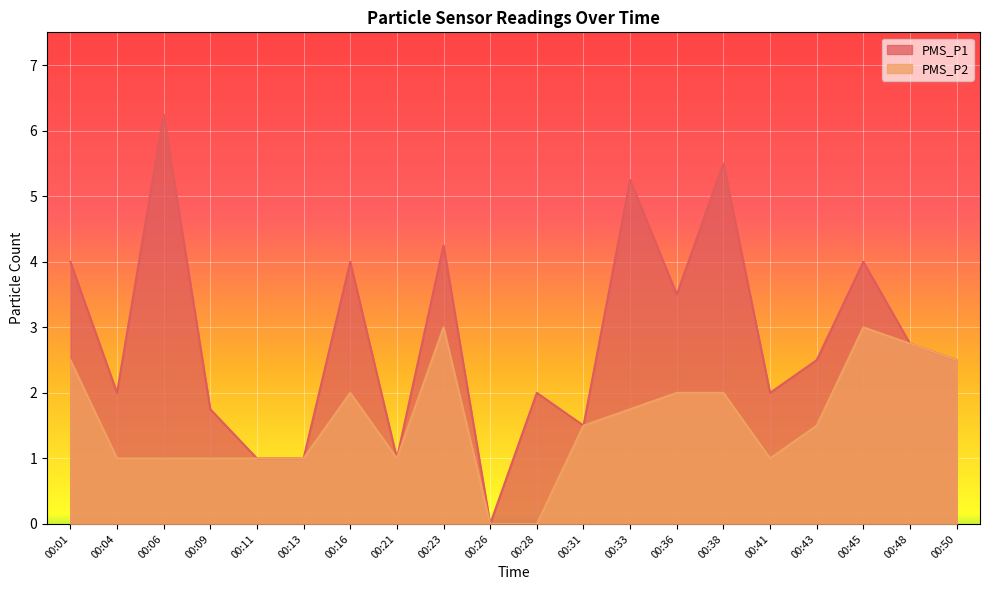

How many lines are shown in the chart?

2